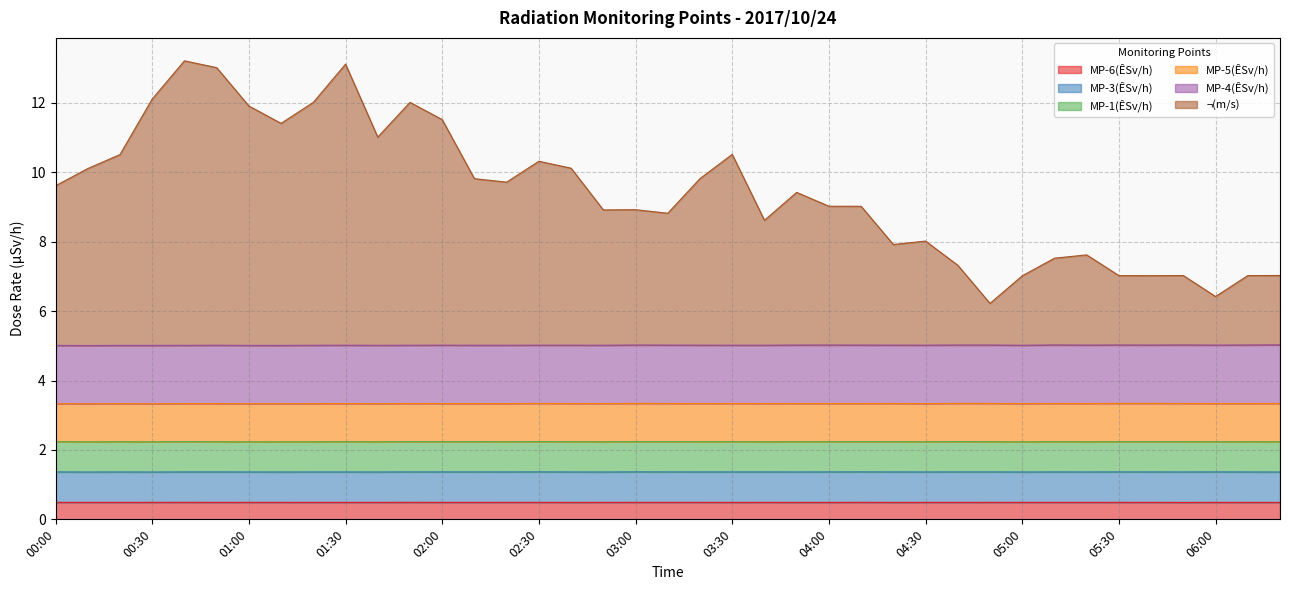

Read the MP-6(ÊSv/h) value at 03:40.

0.5